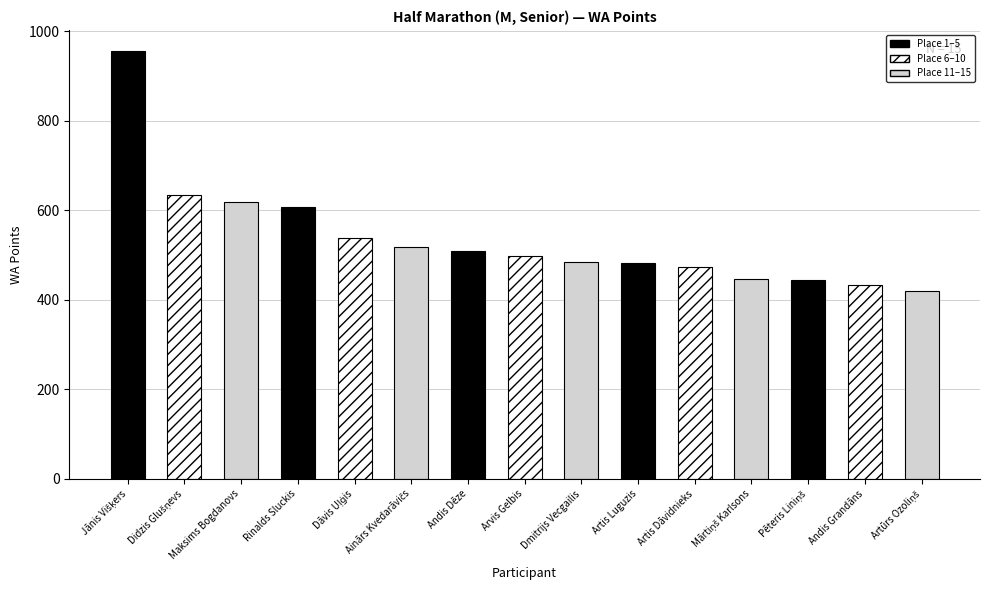

How many bars are there in total?

15